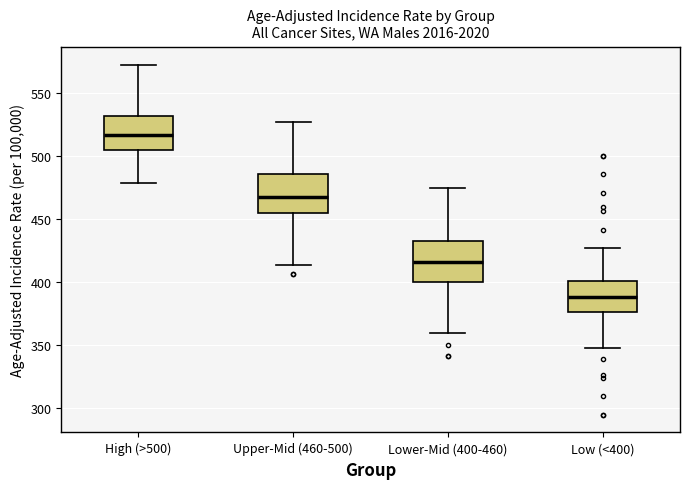

Reading left to right, transcribe this box plot: for each box, give where its median line is, the range the box spans, and where its two whiskers end, as read against the y-axis. The values are not printed on the chart, so give them approximately, as read against the axis.

High (>500): median 515, box 505 to 530, whiskers 480 to 570
Upper-Mid (460-500): median 470, box 455 to 485, whiskers 415 to 525
Lower-Mid (400-460): median 415, box 400 to 430, whiskers 360 to 475
Low (<400): median 390, box 375 to 400, whiskers 350 to 425